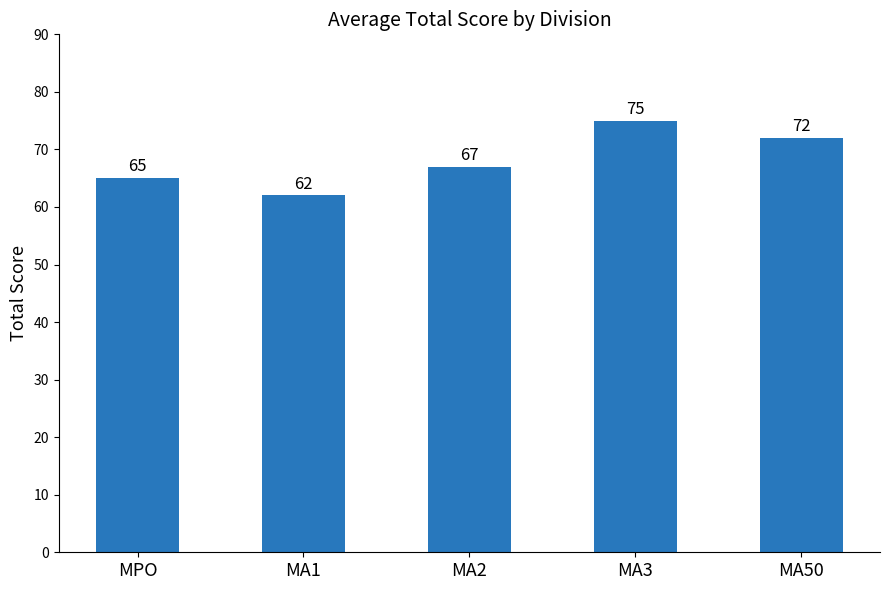

What is the maximum value shown in the chart?

75